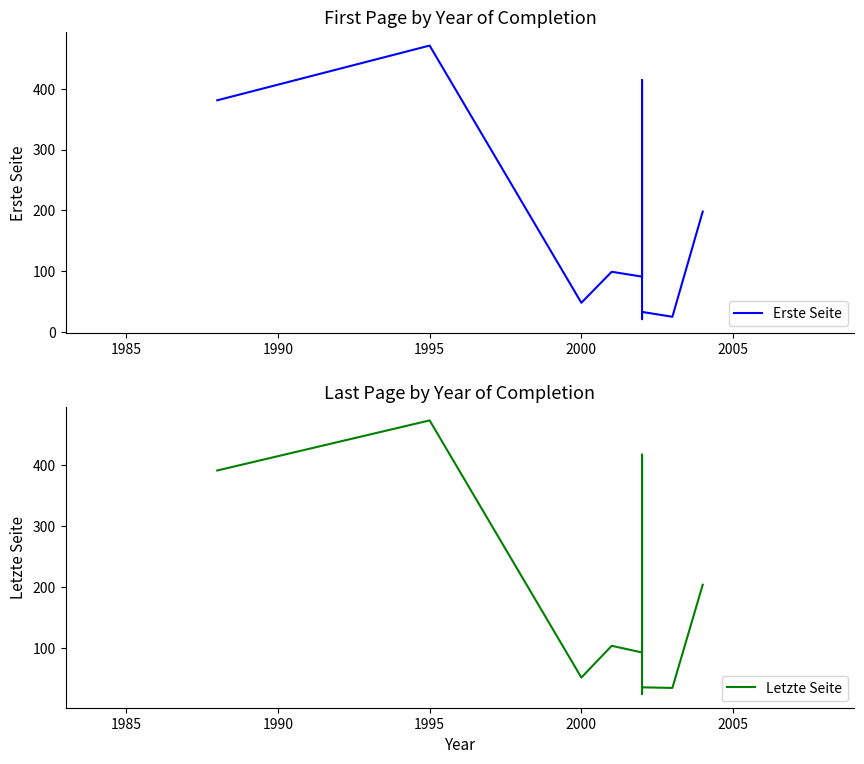

Reading right to left, transcribe all the data shown in this chart.

Erste Seite: 198	25	33	21	47	414	122	91	99	48	471	381
Letzte Seite: 204	35	36	25	49	417	128	93	104	52	473	391